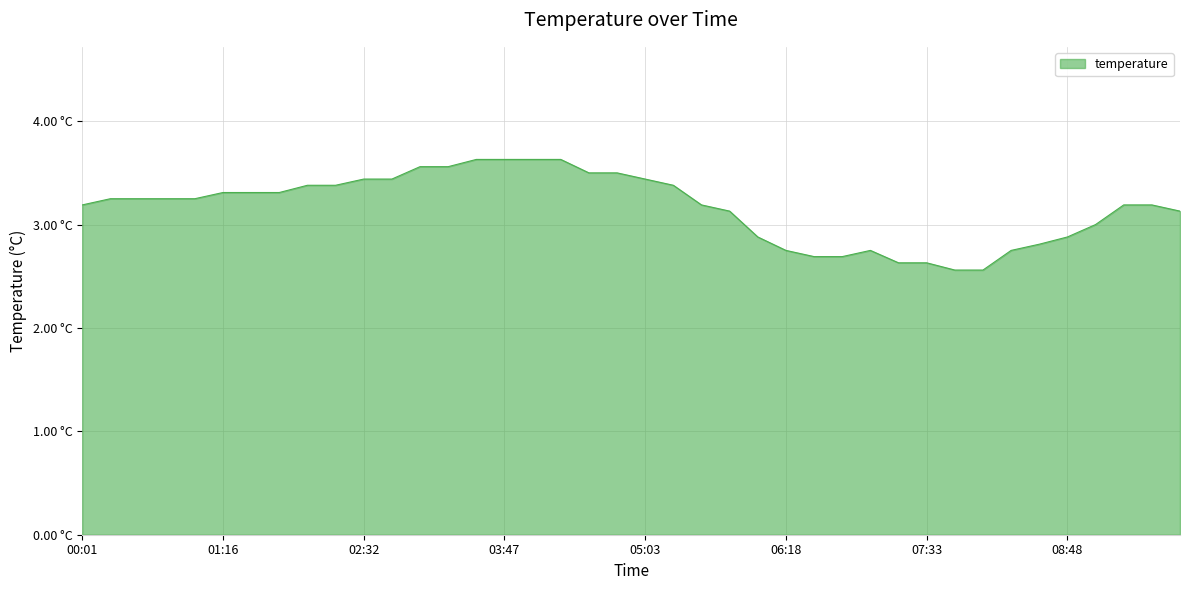

Does the chart display data point markers on the line(s)?

No